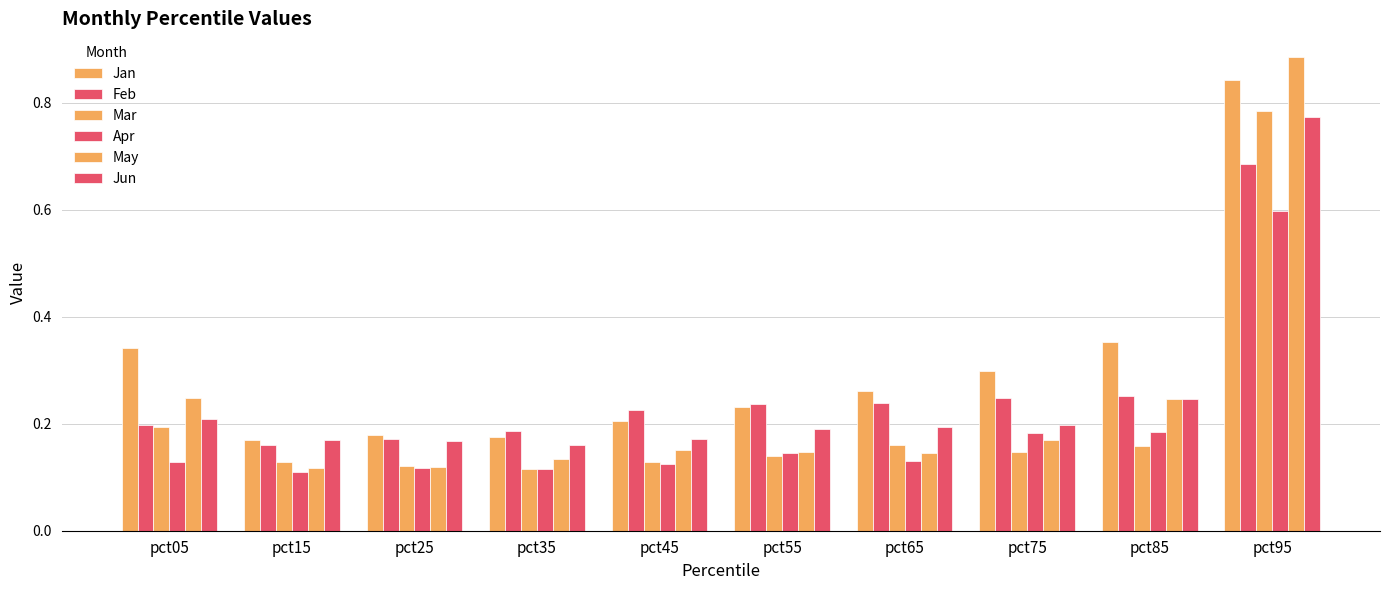

How many bars are there in each group?

6